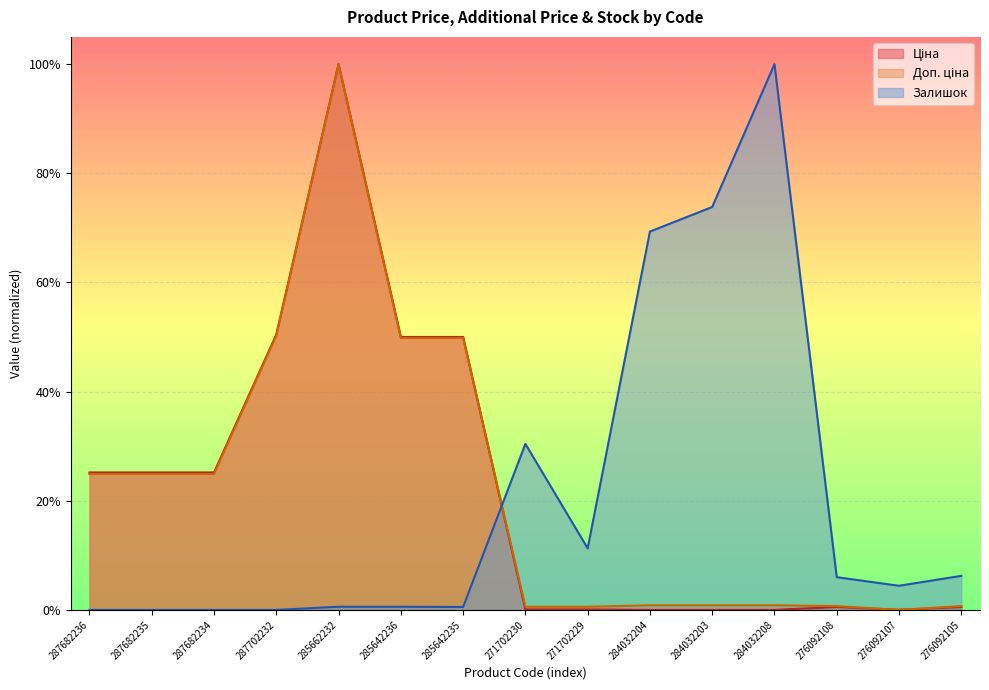

True or false: Ціна has more than 1 interior local peaks.

True